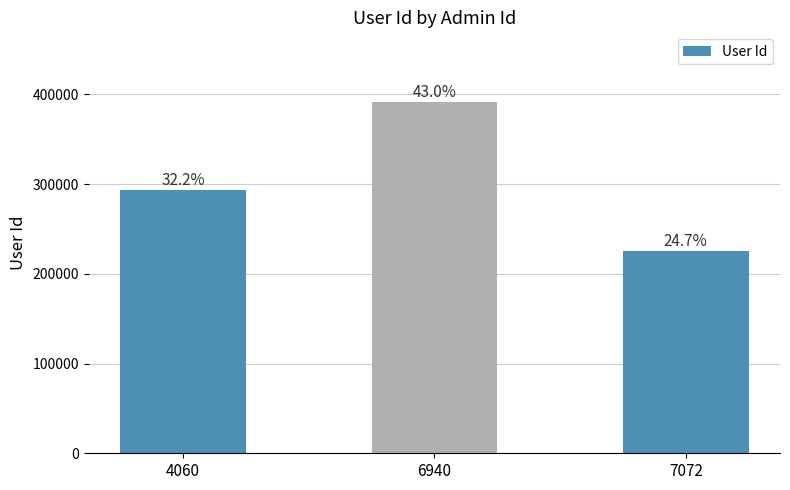

Is it true that the value at 6940 is 216776?

False